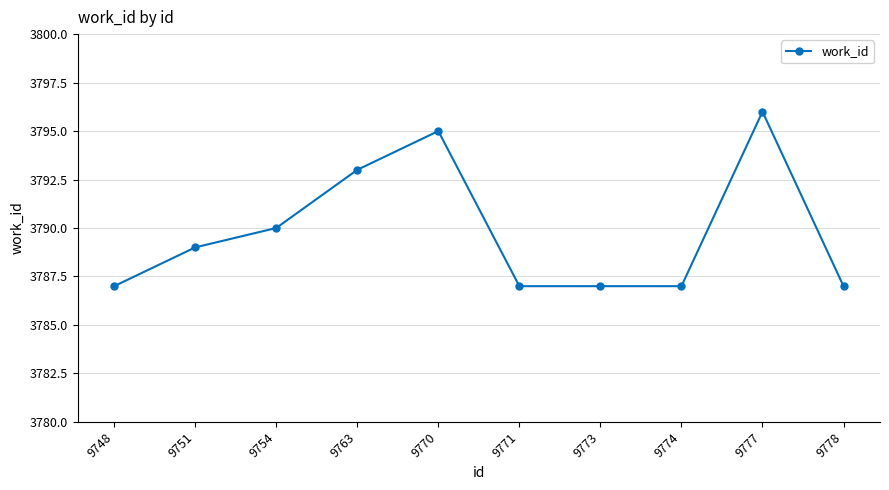

What is the greatest value displayed?

3796